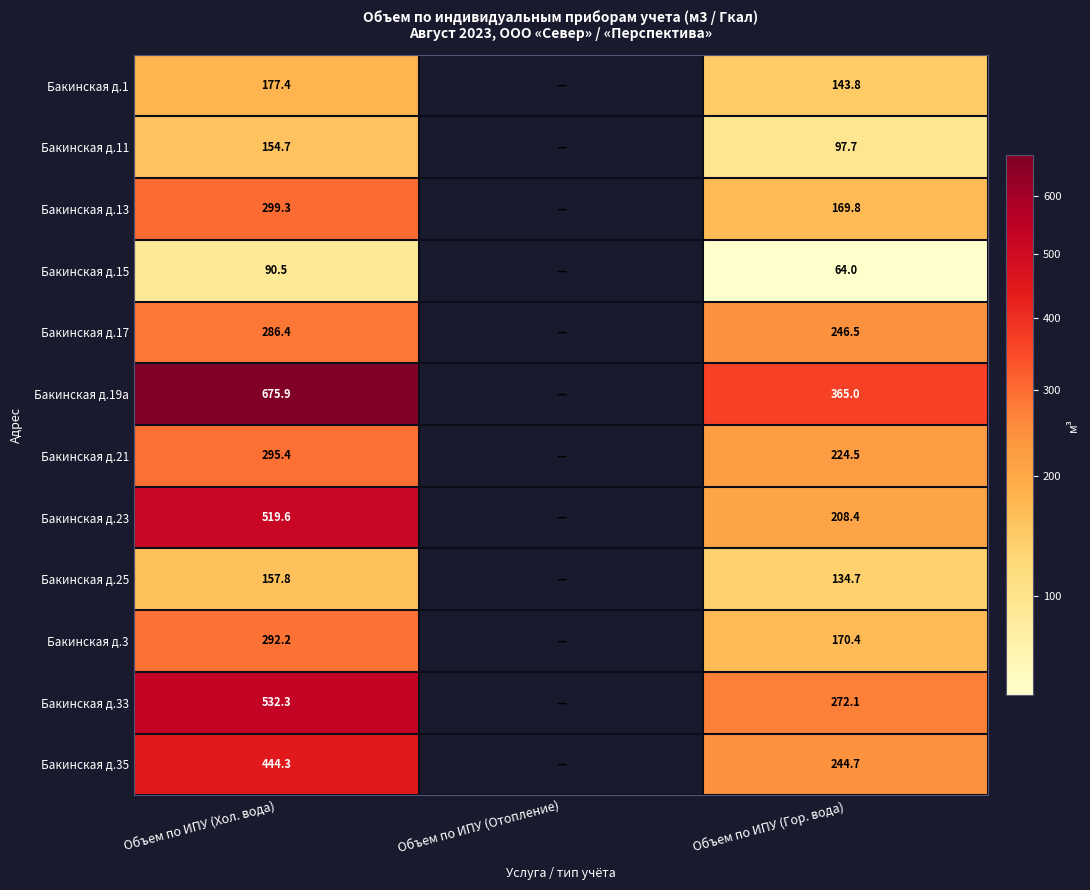

What is the sum of the Бакинская д.25 values at Объем по ИПУ (Хол. вода) and Объем по ИПУ (Гор. вода)?

292.5